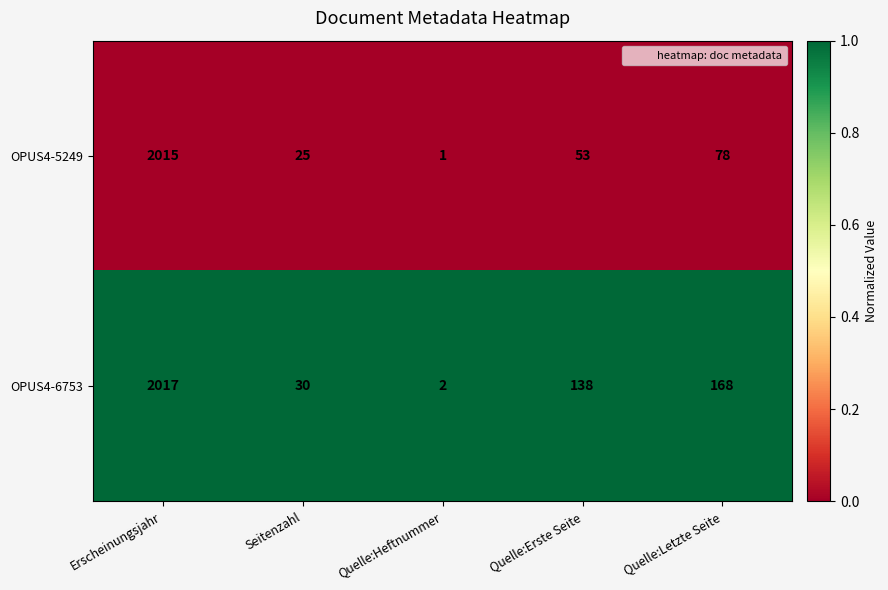

List the labels in order of OPUS4-6753 value, largest first.

Erscheinungsjahr, Quelle:Letzte Seite, Quelle:Erste Seite, Seitenzahl, Quelle:Heftnummer